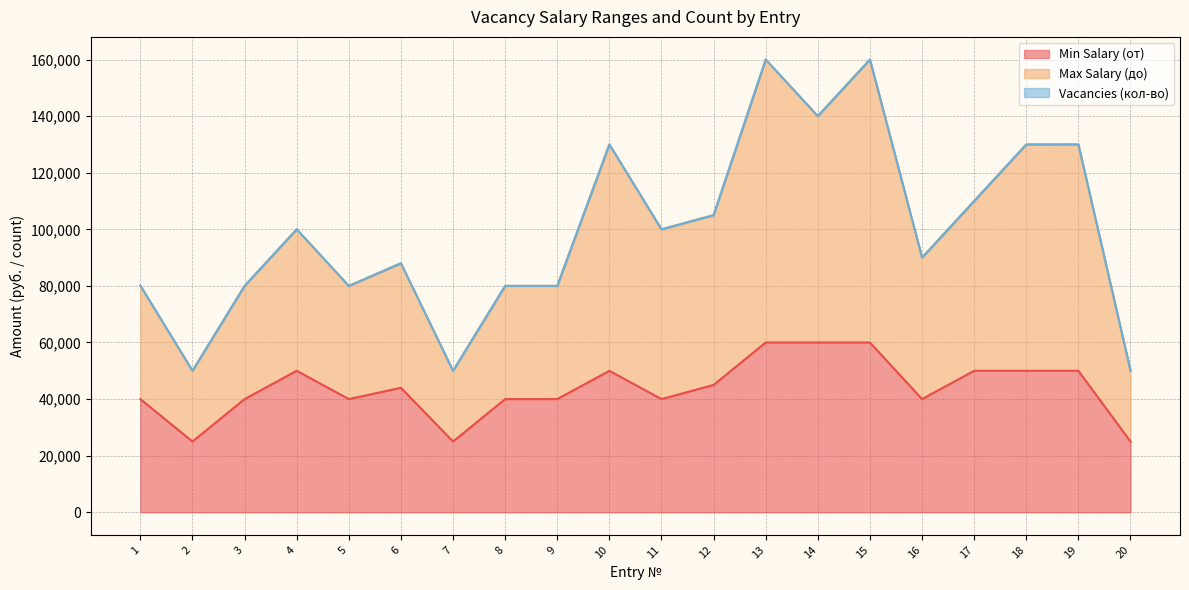

Is the value of Min Salary (от) at 6 greater than the value of Max Salary (до) at 10?

No